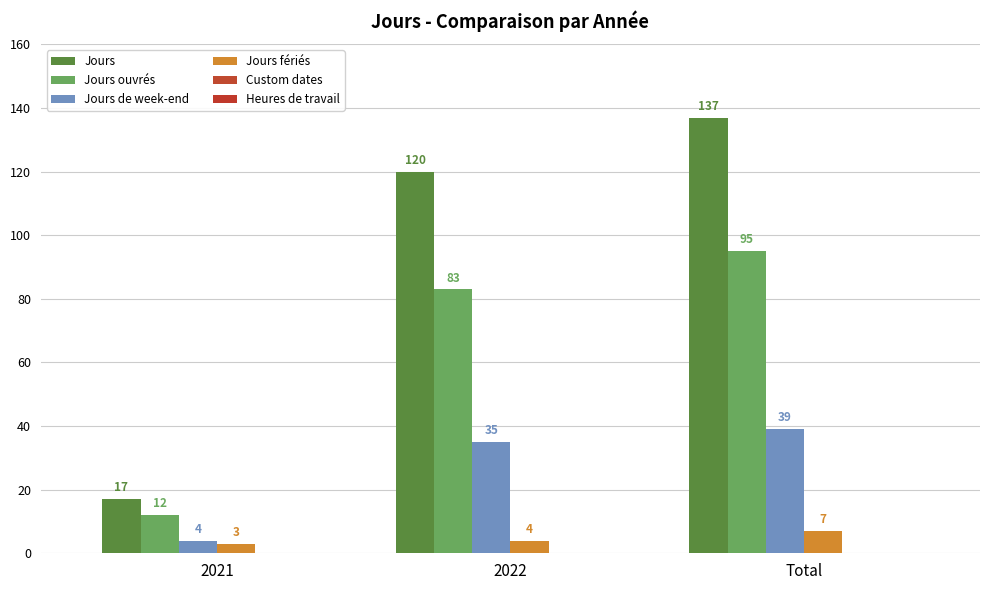

How many bars are there in total?

12